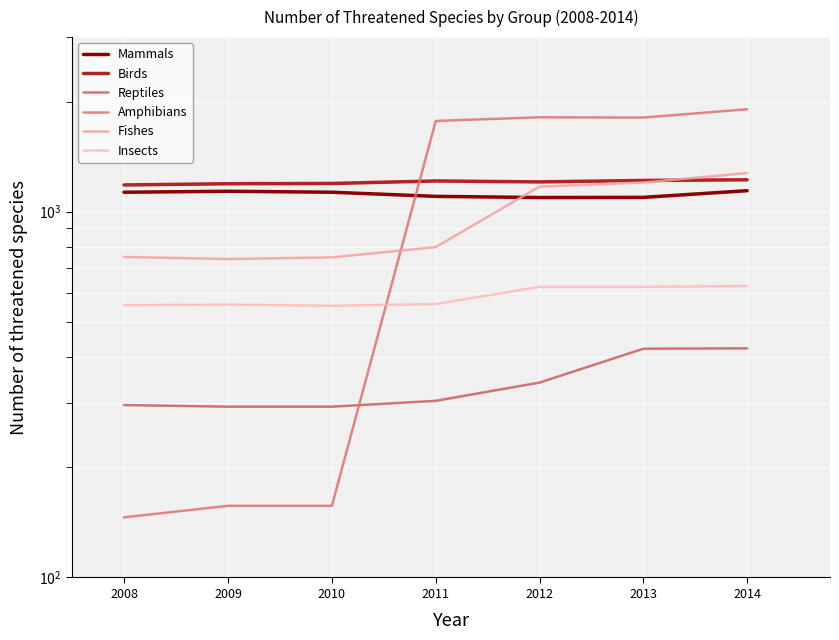

What is the difference between the highest and lowest values at 2008?

1037